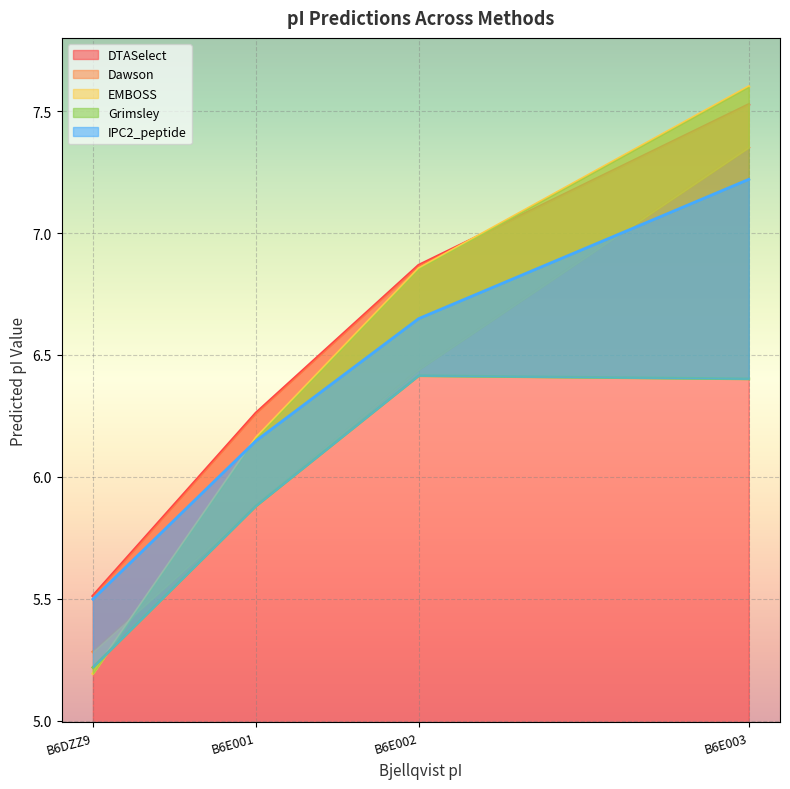

At which category does Grimsley reach its first local peak?

B6E002